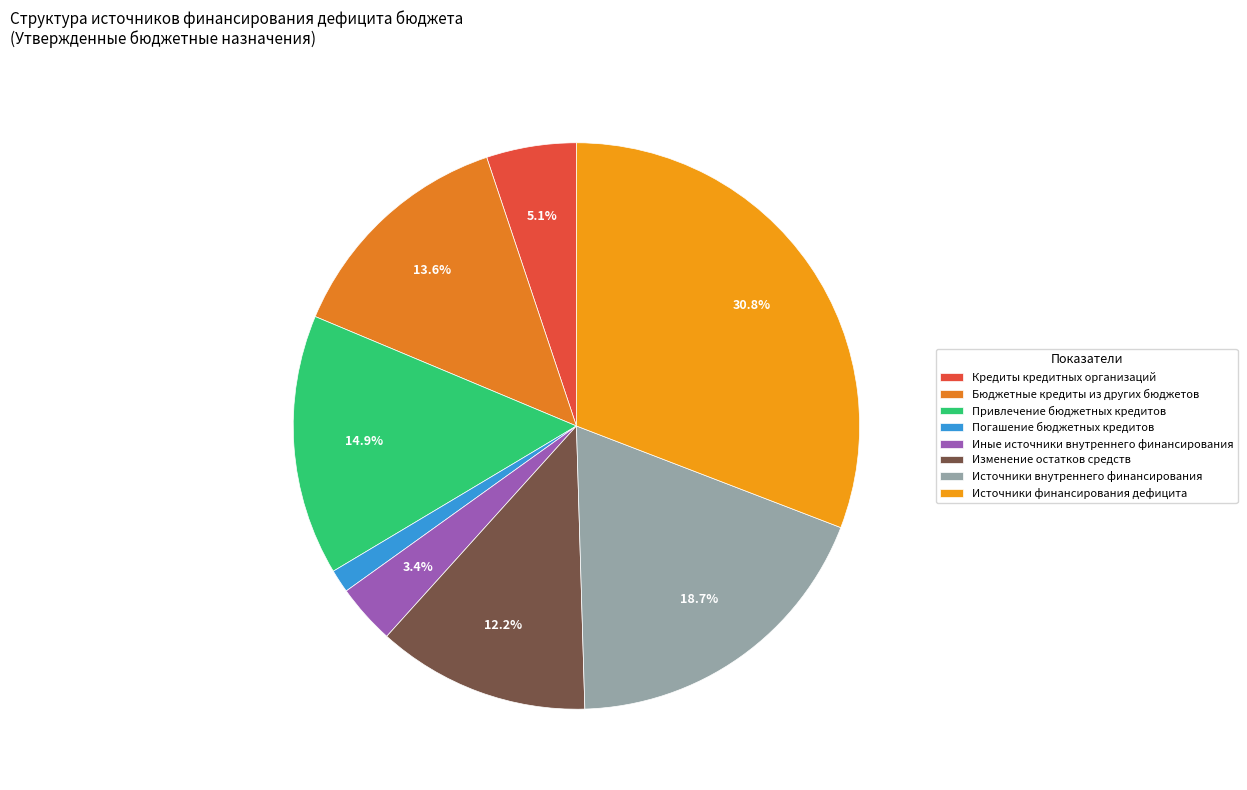

Count the number of slices in the pie.

8